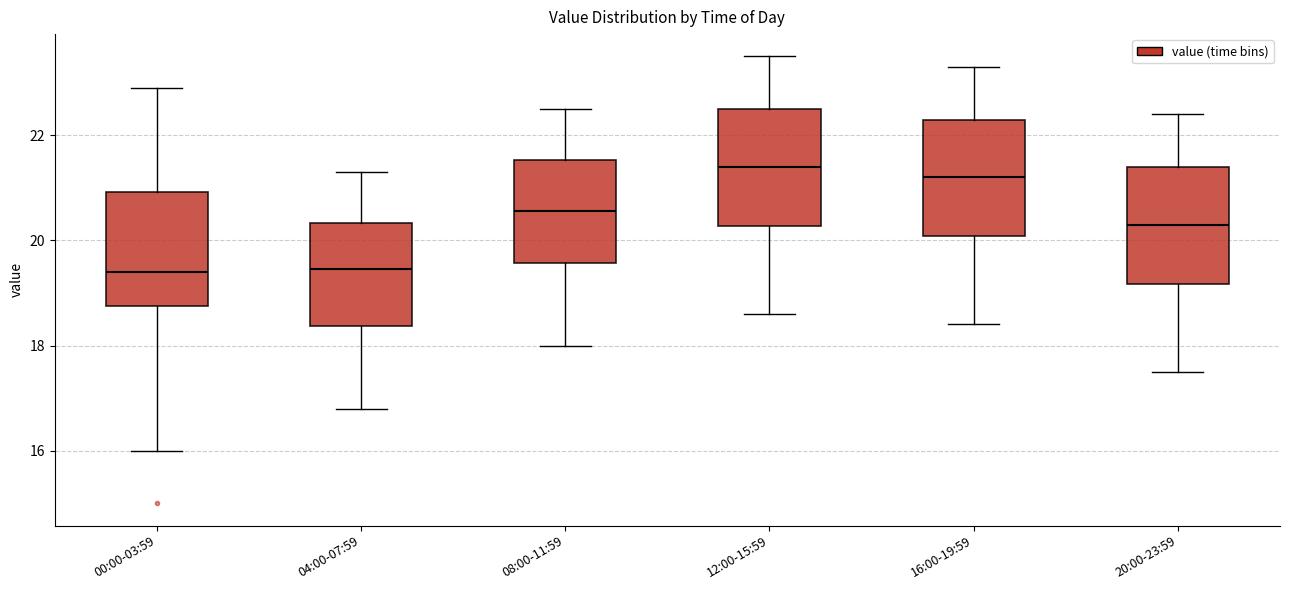

Reading left to right, transcribe this box plot: for each box, give where its median line is, the range the box spans, and where its two whiskers end, as read against the y-axis. The values are not printed on the chart, so give them approximately, as read against the axis.

00:00-03:59: median 19.4, box 18.8 to 21.0, whiskers 16.0 to 23.0
04:00-07:59: median 19.4, box 18.4 to 20.4, whiskers 16.8 to 21.4
08:00-11:59: median 20.6, box 19.6 to 21.6, whiskers 18.0 to 22.6
12:00-15:59: median 21.4, box 20.2 to 22.6, whiskers 18.6 to 23.6
16:00-19:59: median 21.2, box 20.0 to 22.4, whiskers 18.4 to 23.4
20:00-23:59: median 20.4, box 19.2 to 21.4, whiskers 17.6 to 22.4